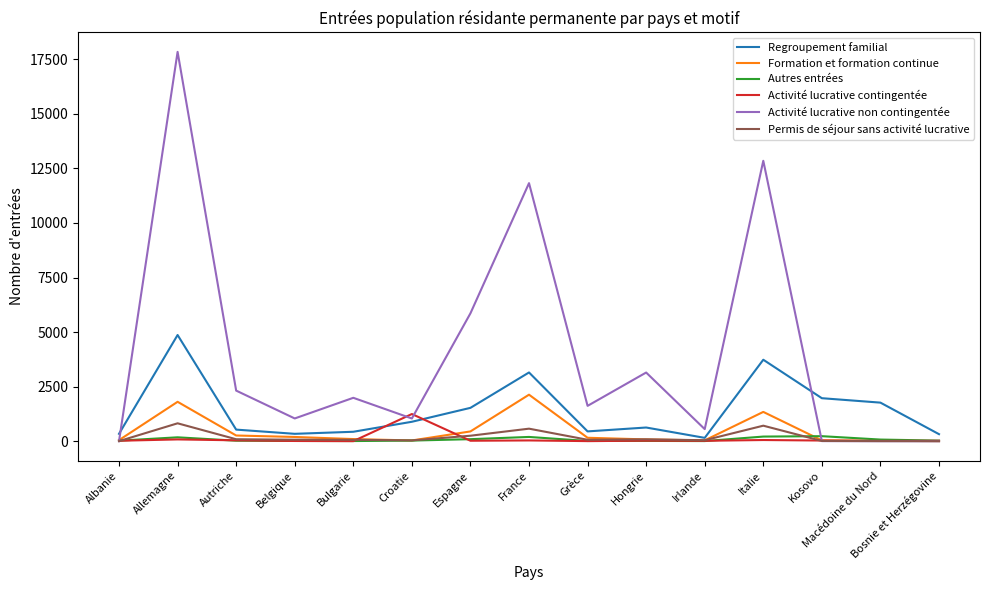

What is the maximum value for Activité lucrative contingentée?

1246